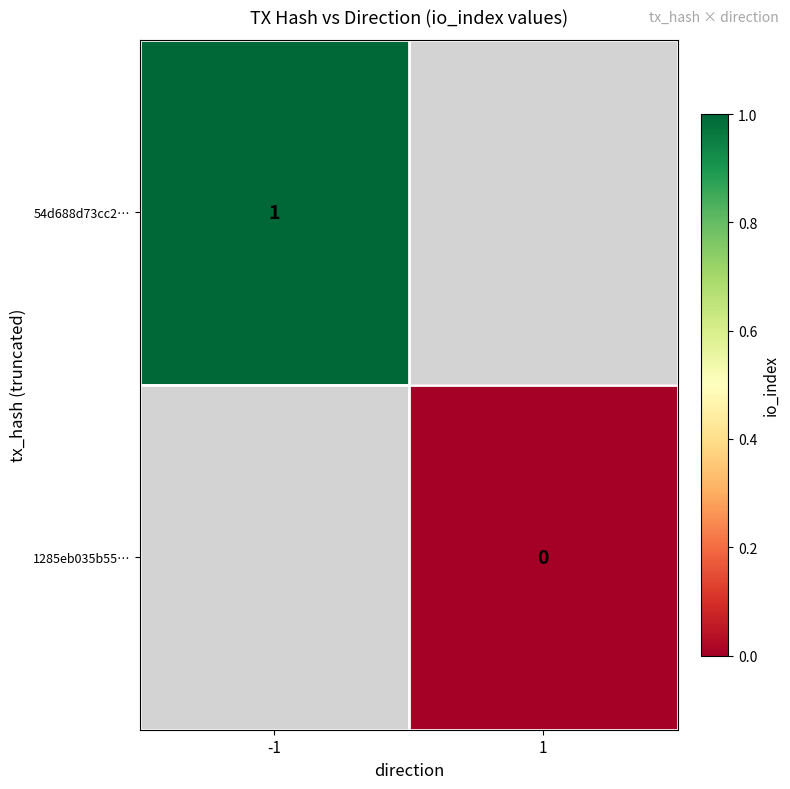

Is it true that 54d688d73cc2… equals 1 at -1?

True